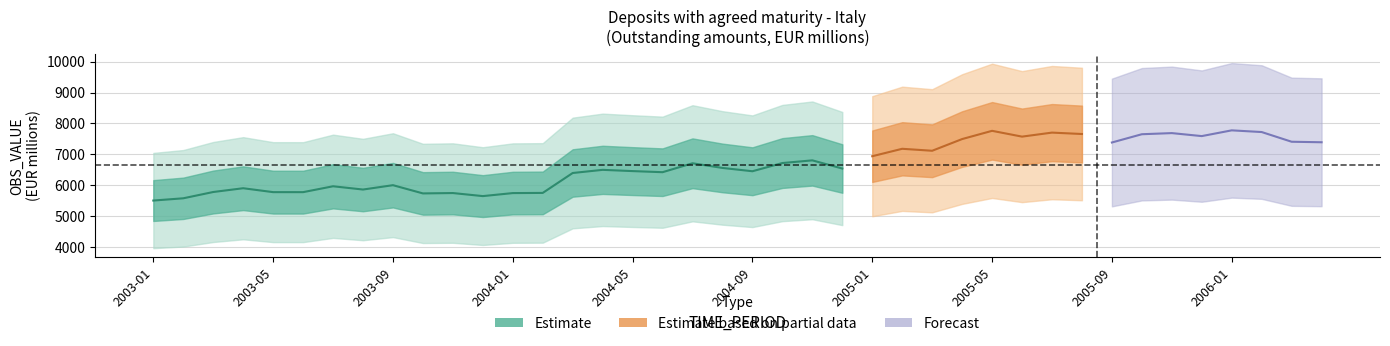

How many interior local peaks (higher than both neighbors) does the data have?

13